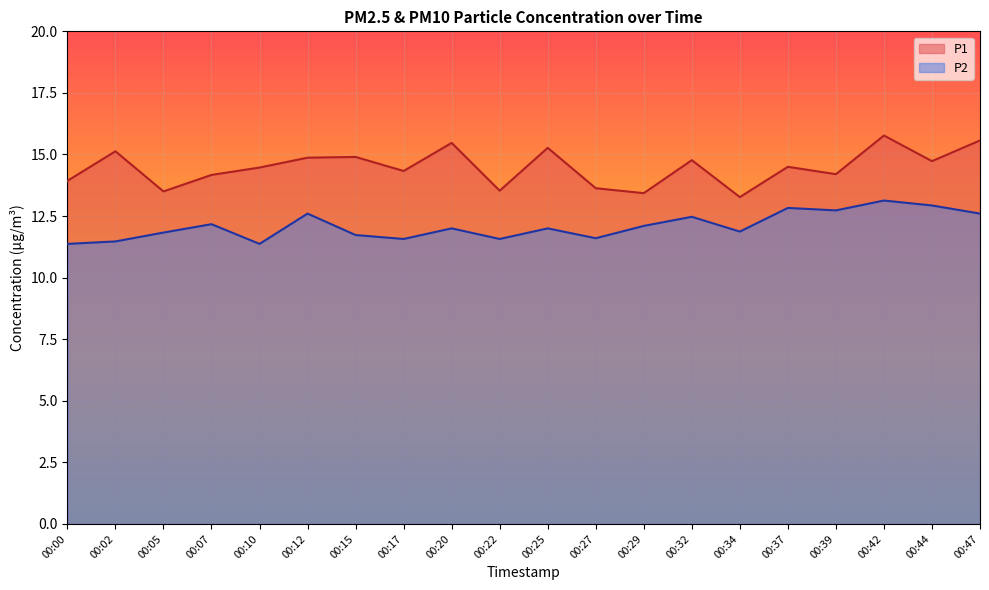

Reading right to left, extract all data points from this chart.

P1: 15.6	14.7	15.8	14.2	14.5	13.3	14.8	13.4	13.6	15.3	13.5	15.5	14.3	14.9	14.9	14.5	14.2	13.5	15.1	13.9
P2: 12.6	12.9	13.1	12.7	12.8	11.9	12.5	12.1	11.6	12.0	11.6	12.0	11.6	11.7	12.6	11.4	12.2	11.8	11.5	11.4